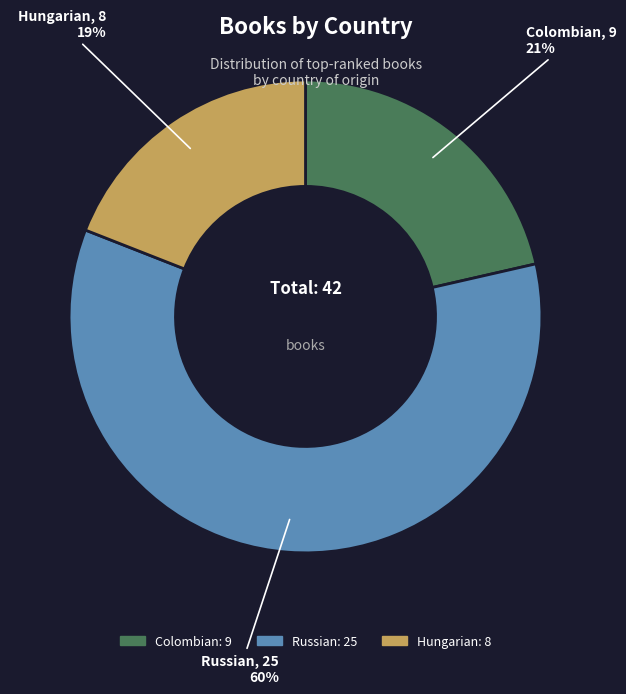

To the nearest percent, what percentage of the pie is Colombian?

21%